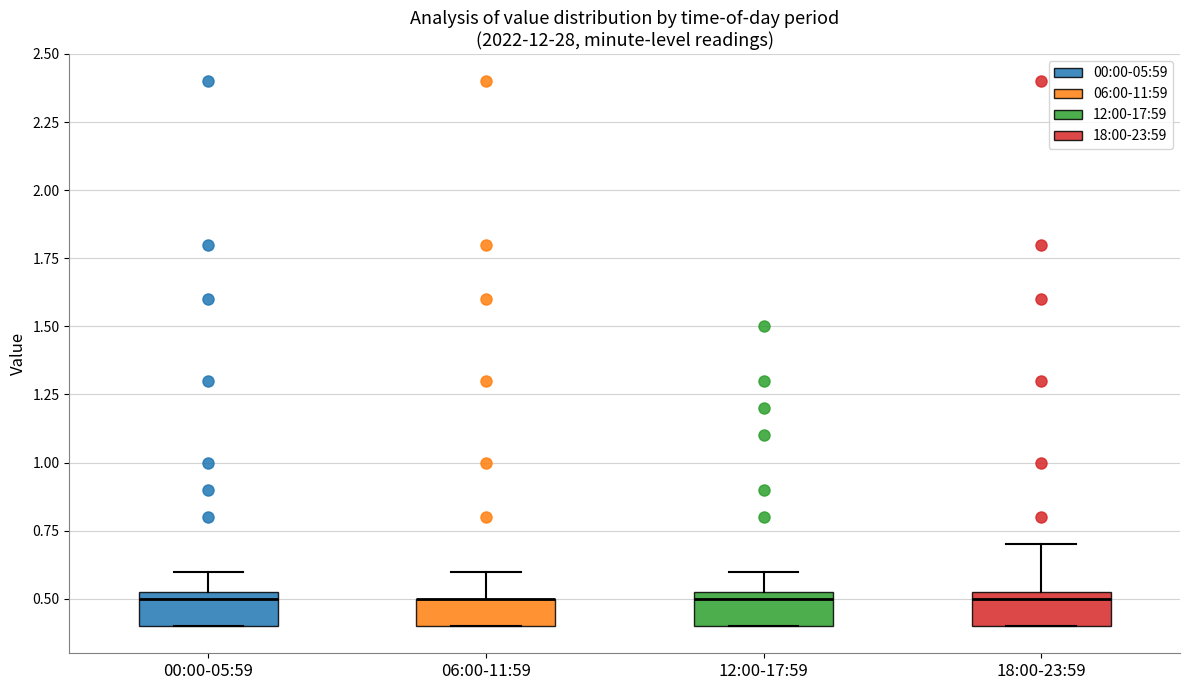

Reading left to right, transcribe this box plot: for each box, give where its median line is, the range the box spans, and where its two whiskers end, as read against the y-axis. The values are not printed on the chart, so give them approximately, as read against the axis.

00:00-05:59: median 0.50, box 0.40 to 0.55, whiskers 0.40 to 0.60
06:00-11:59: median 0.50 (drawn on the box's upper edge), box 0.40 to 0.50, whiskers 0.40 to 0.60
12:00-17:59: median 0.50, box 0.40 to 0.55, whiskers 0.40 to 0.60
18:00-23:59: median 0.50, box 0.40 to 0.55, whiskers 0.40 to 0.70